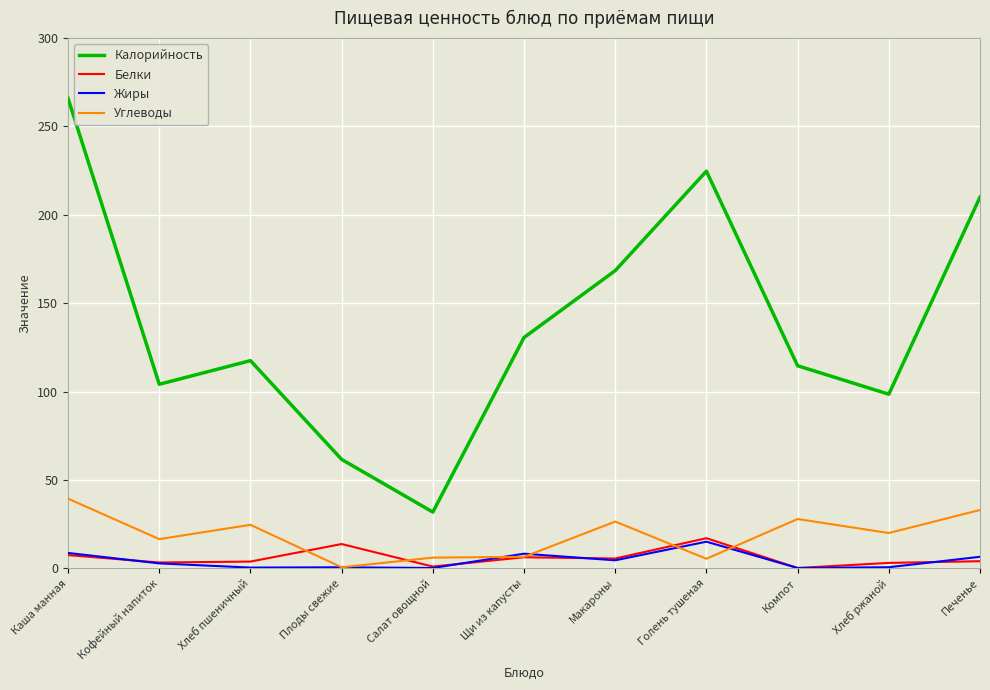

Which series has the widest spread of values?

Калорийность